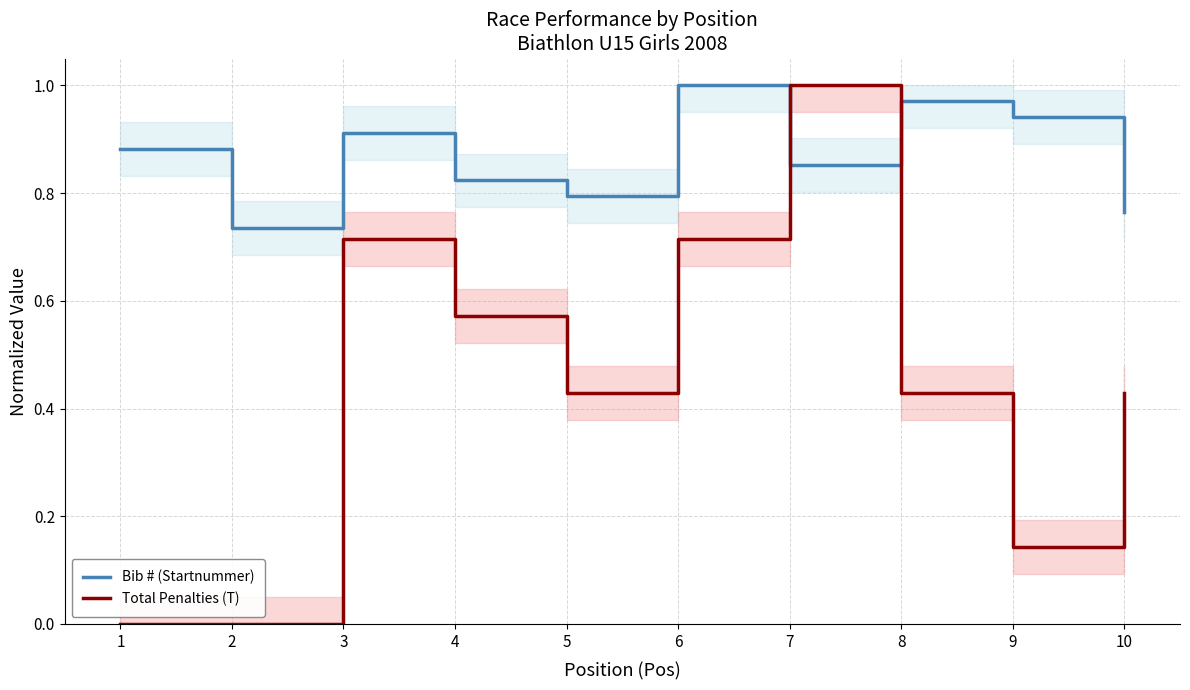

At which label does Bib # (Startnummer) reach its minimum?

2